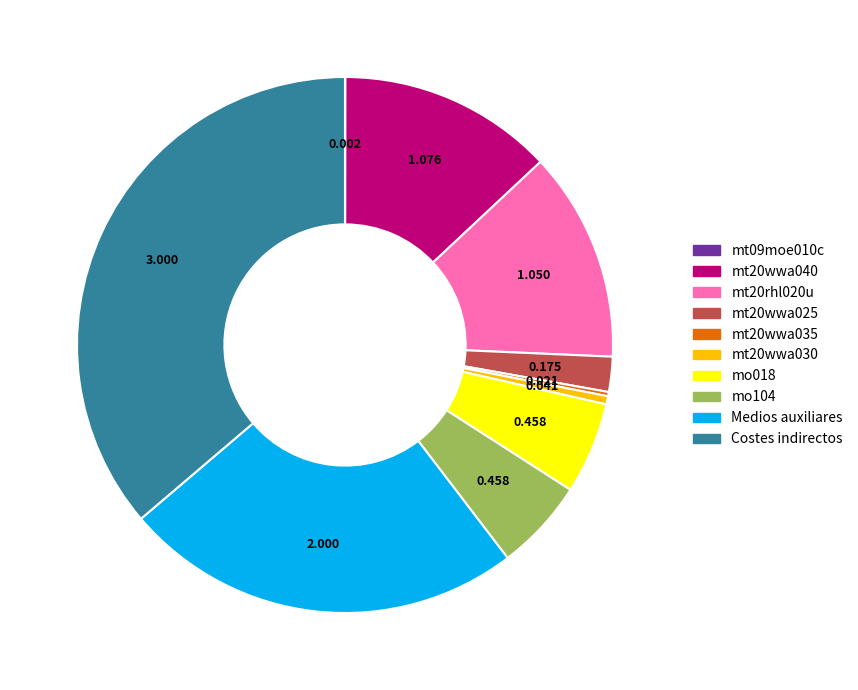

Which category has the biggest portion of the pie?

Costes indirectos